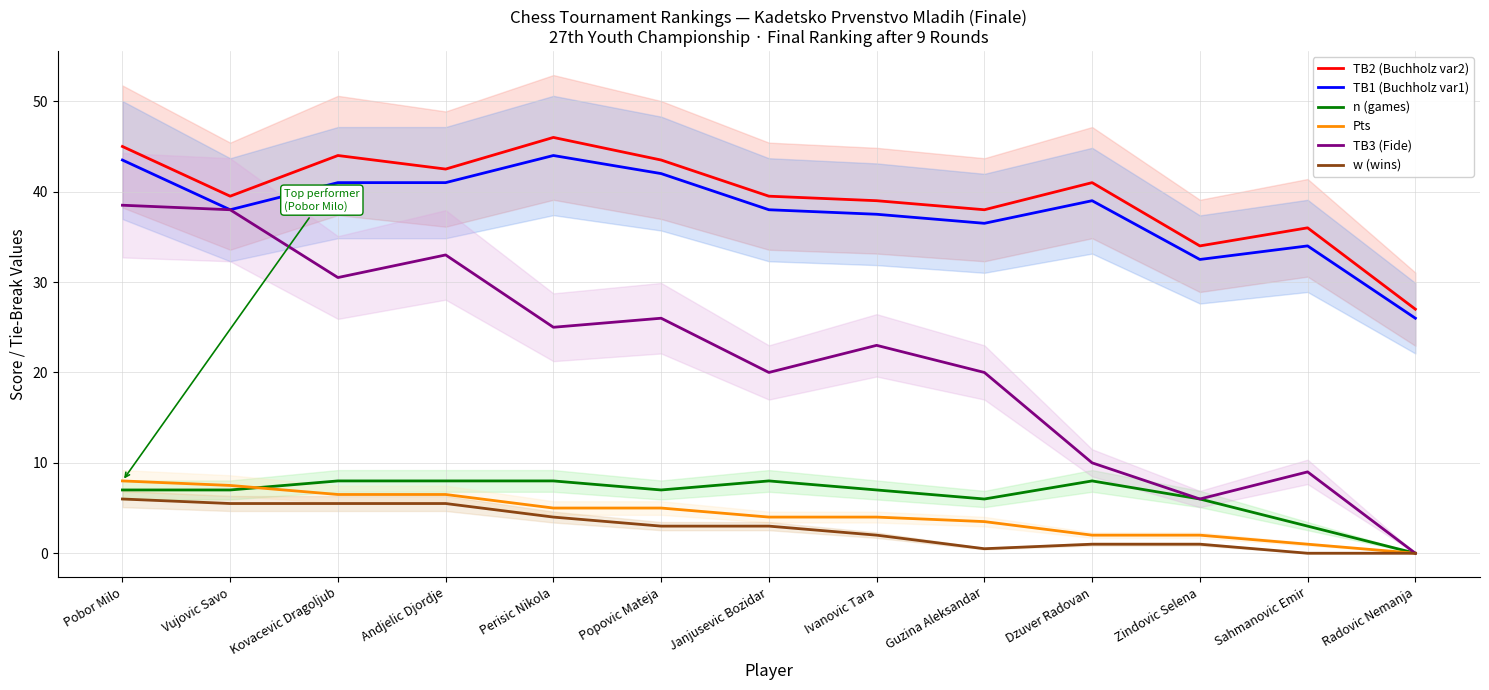

Read the TB1 (Buchholz var1) value at Perisic Nikola.

44.0